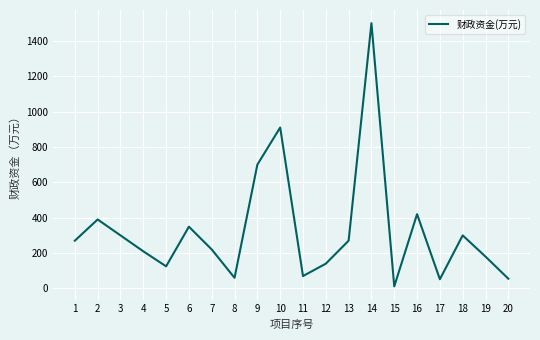

What is the difference between the second highest and minimum values?

898.5